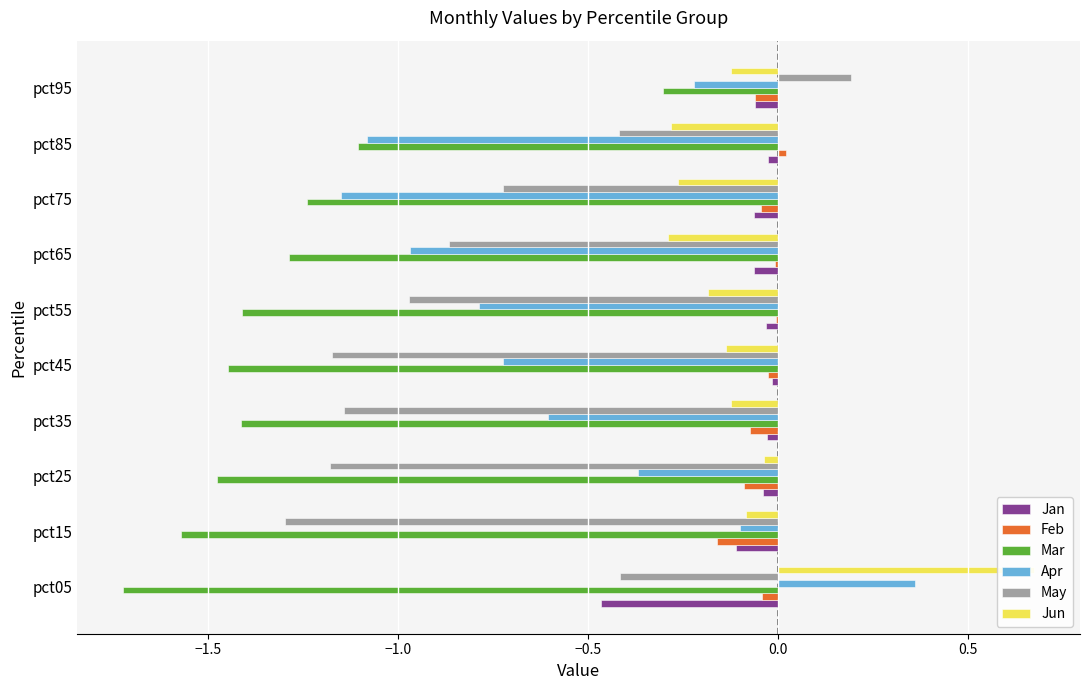

Reading left to right, what are all the values shown in this chart?

Jan: -0.5	-0.1	-0.0	-0.0	-0.0	-0.0	-0.1	-0.1	-0.0	-0.1
Feb: -0.0	-0.2	-0.1	-0.1	-0.0	-0.0	-0.0	-0.0	0.0	-0.1
Mar: -1.7	-1.6	-1.5	-1.4	-1.4	-1.4	-1.3	-1.2	-1.1	-0.3
Apr: 0.4	-0.1	-0.4	-0.6	-0.7	-0.8	-1.0	-1.1	-1.1	-0.2
May: -0.4	-1.3	-1.2	-1.1	-1.2	-1.0	-0.9	-0.7	-0.4	0.2
Jun: 0.7	-0.1	-0.0	-0.1	-0.1	-0.2	-0.3	-0.3	-0.3	-0.1